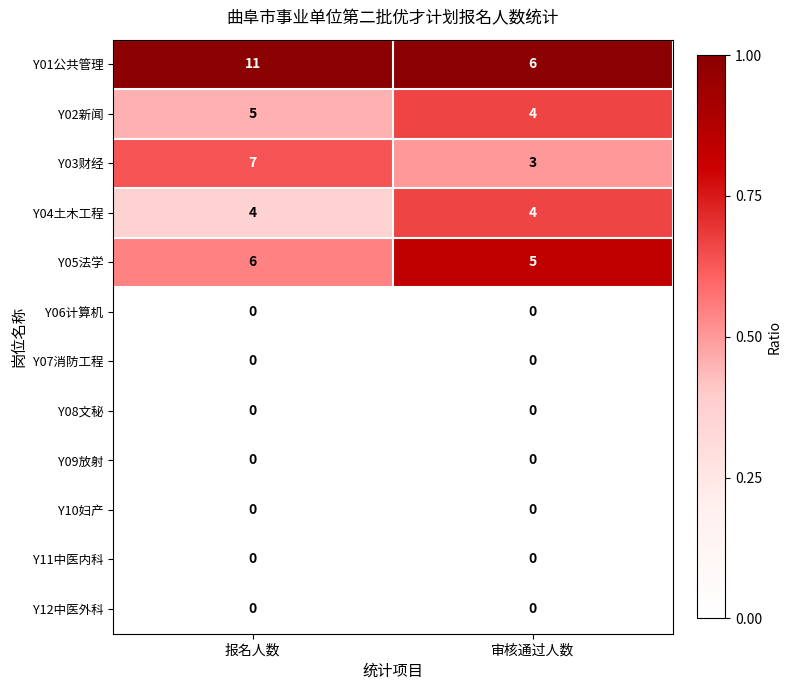

What is the difference between the highest and lowest values at 审核通过人数?

6